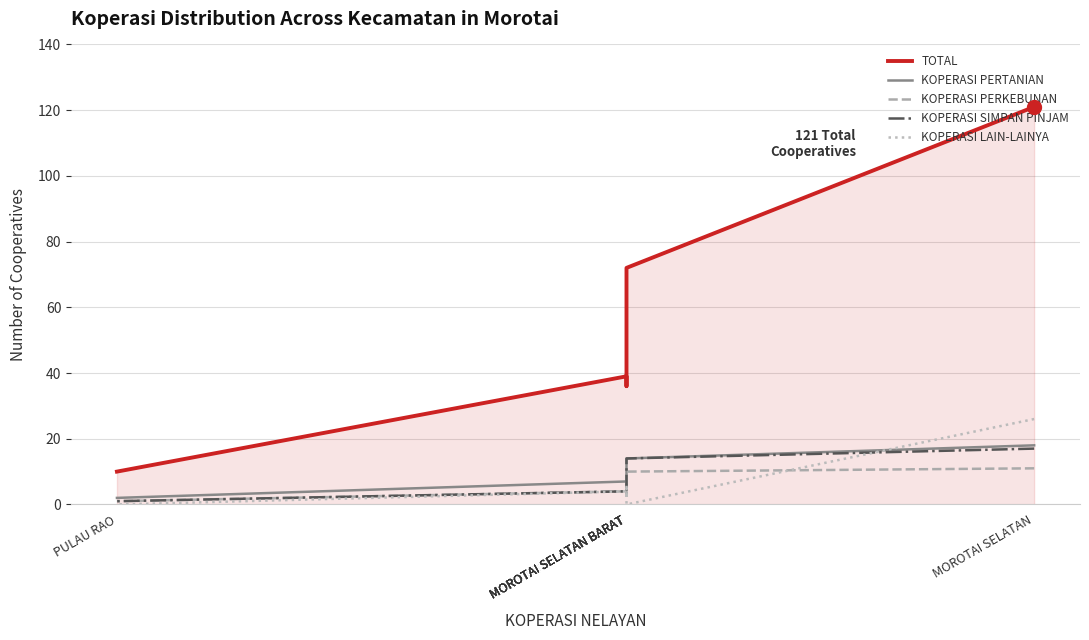

The value of KOPERASI PERTANIAN at PULAU RAO is 3. True or false?

False